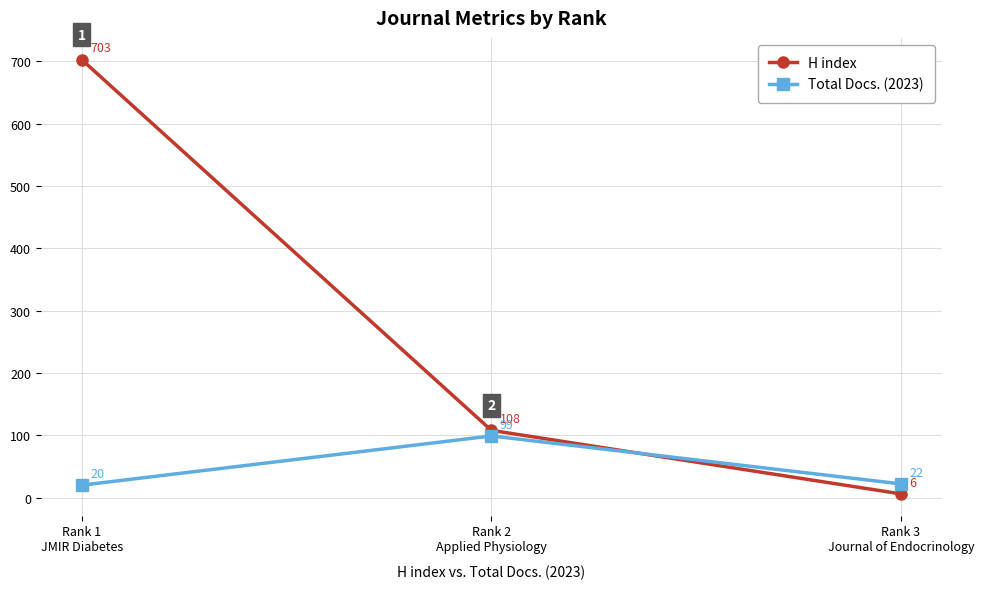

What is the average value of the Total Docs. (2023) series?

47